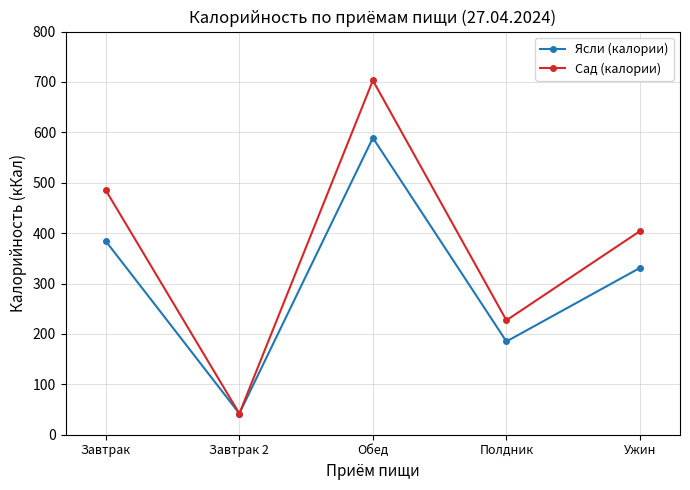

At Обед, list the series in order from largest to smallest.

Сад (калории), Ясли (калории)